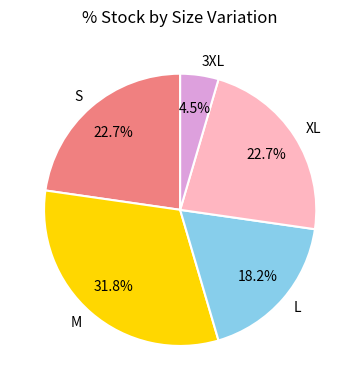

What percentage is the S slice, to the nearest percent?

23%